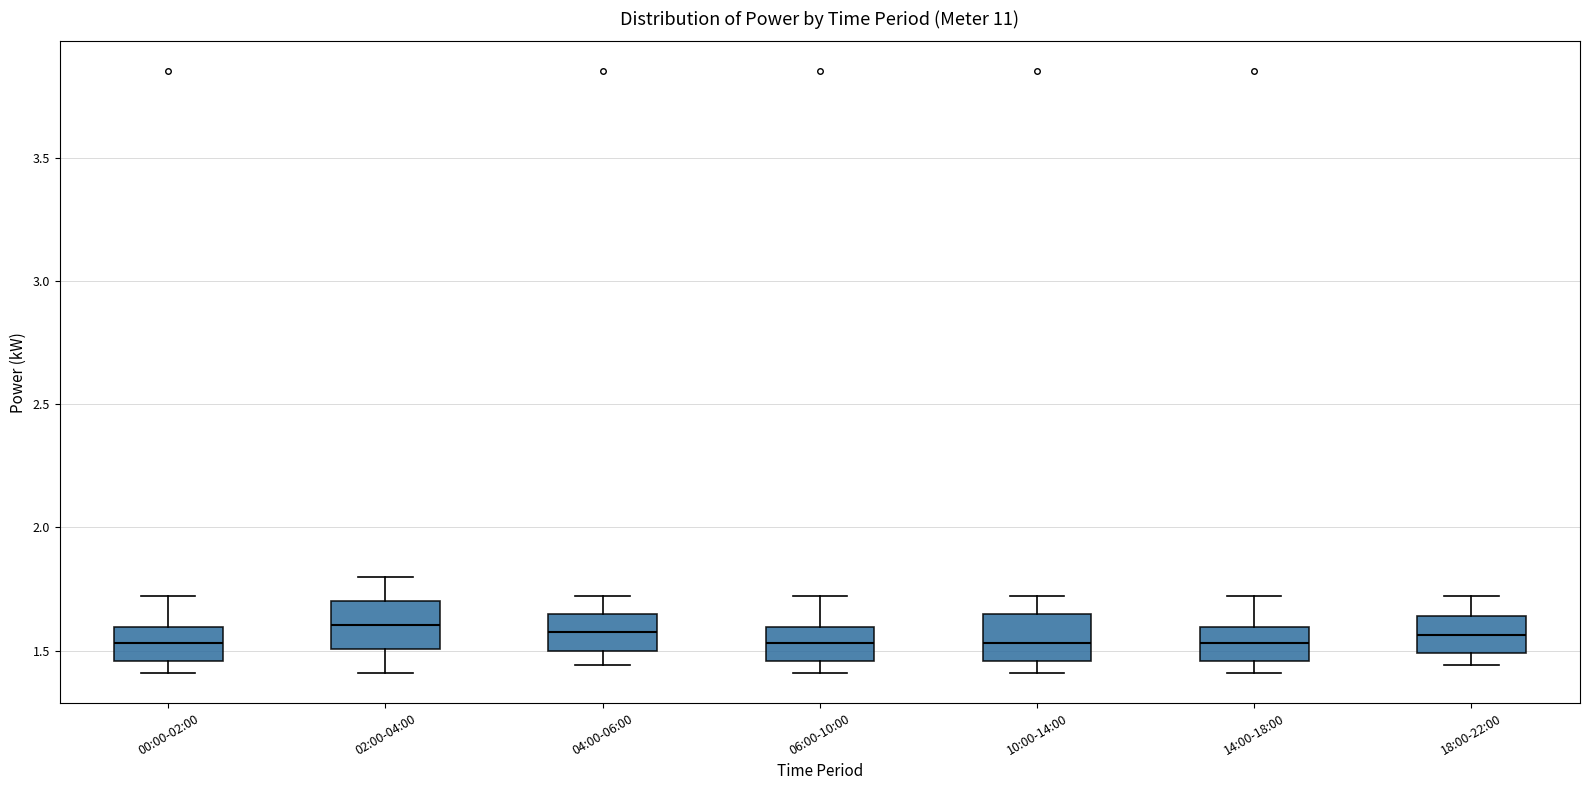

Where is the upper edge of the box for 02:00-04:00 on the y-axis? The values are not printed on the chart, so give them approximately, as read against the axis.

1.70